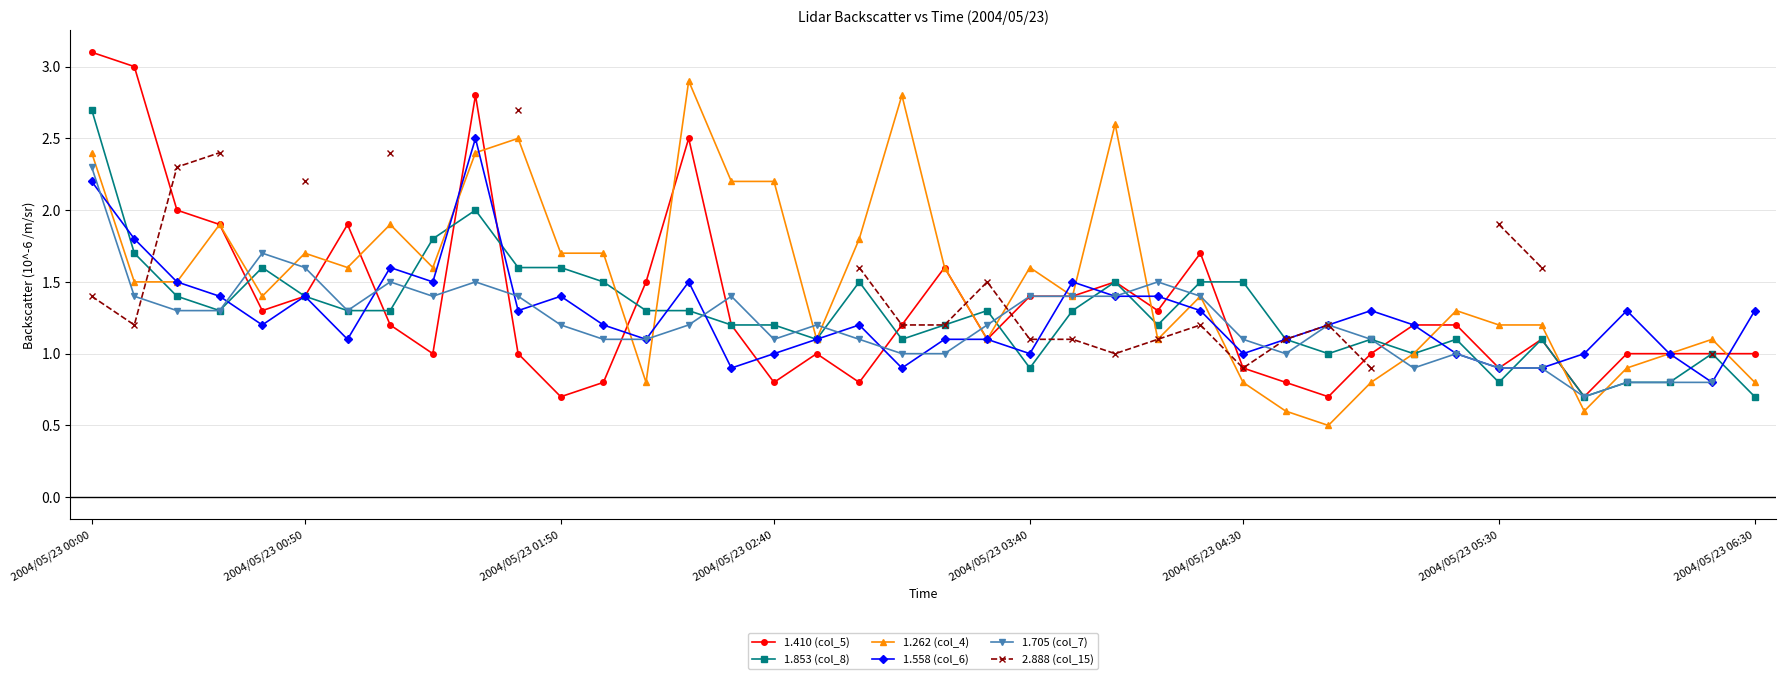

True or false: 1.262 (col_4) has more than 1 points higher than both neighbors.

True